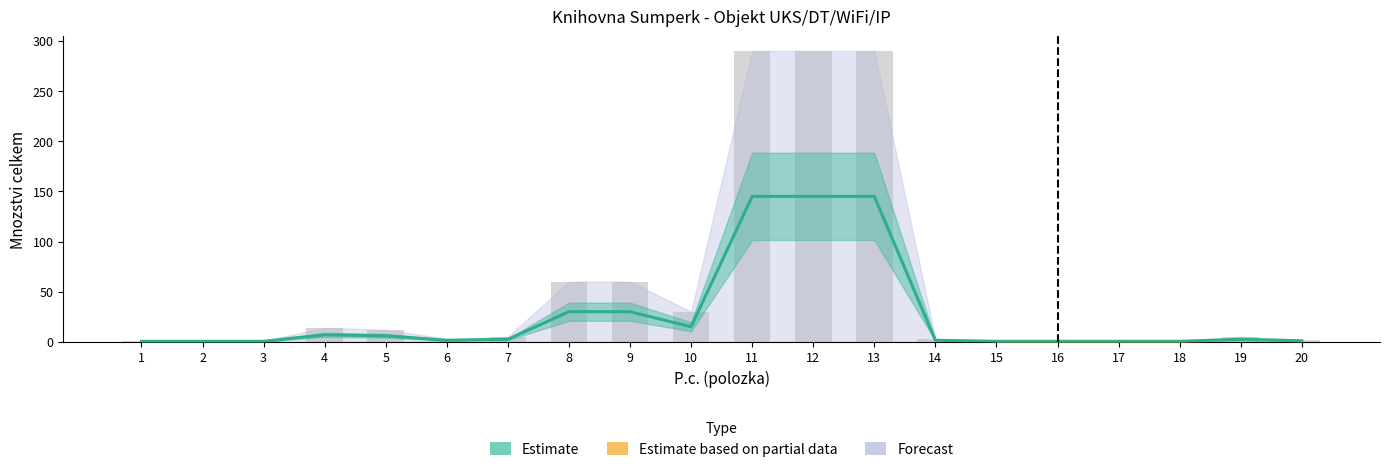

What is the total value across all series at 10?

30